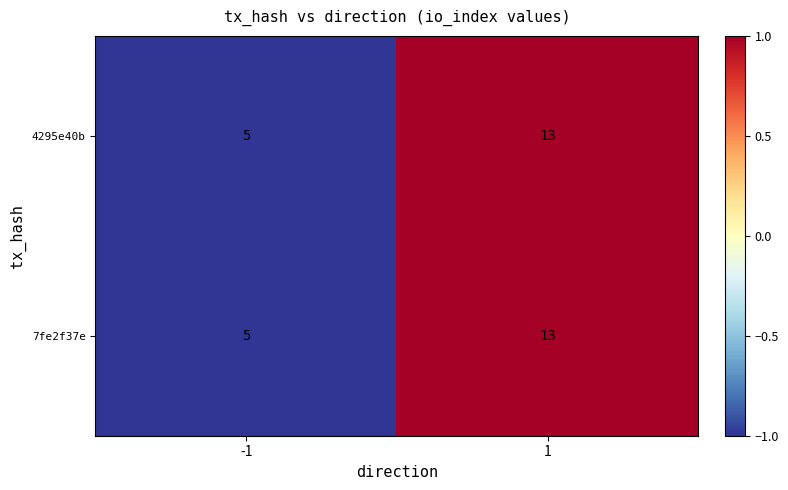

What is the smallest value displayed?

5